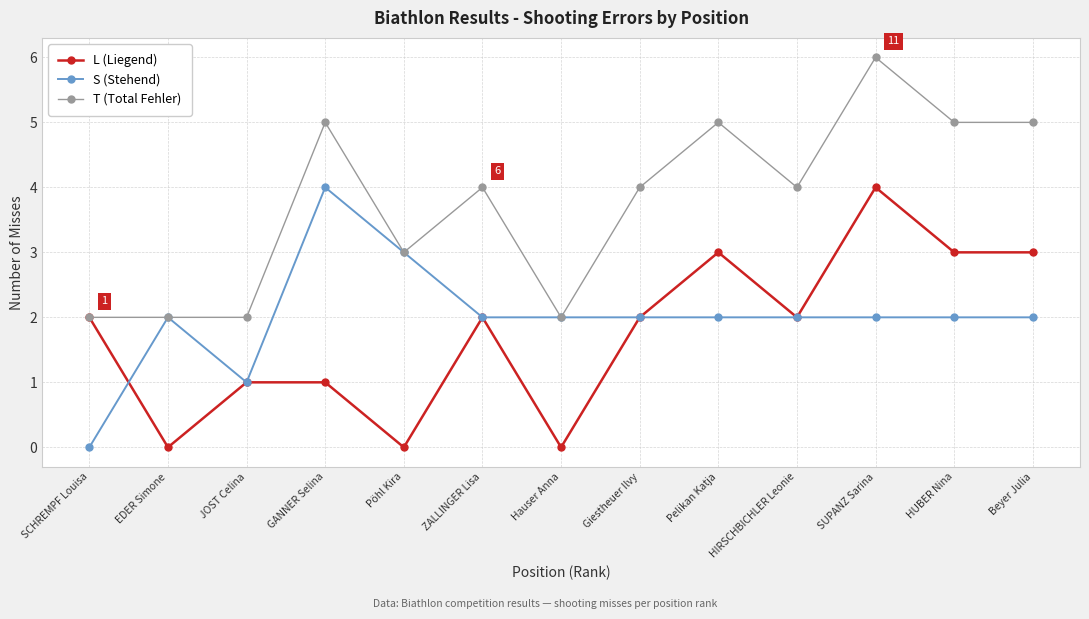

The value of S (Stehend) at JOST Celina is 1. True or false?

True